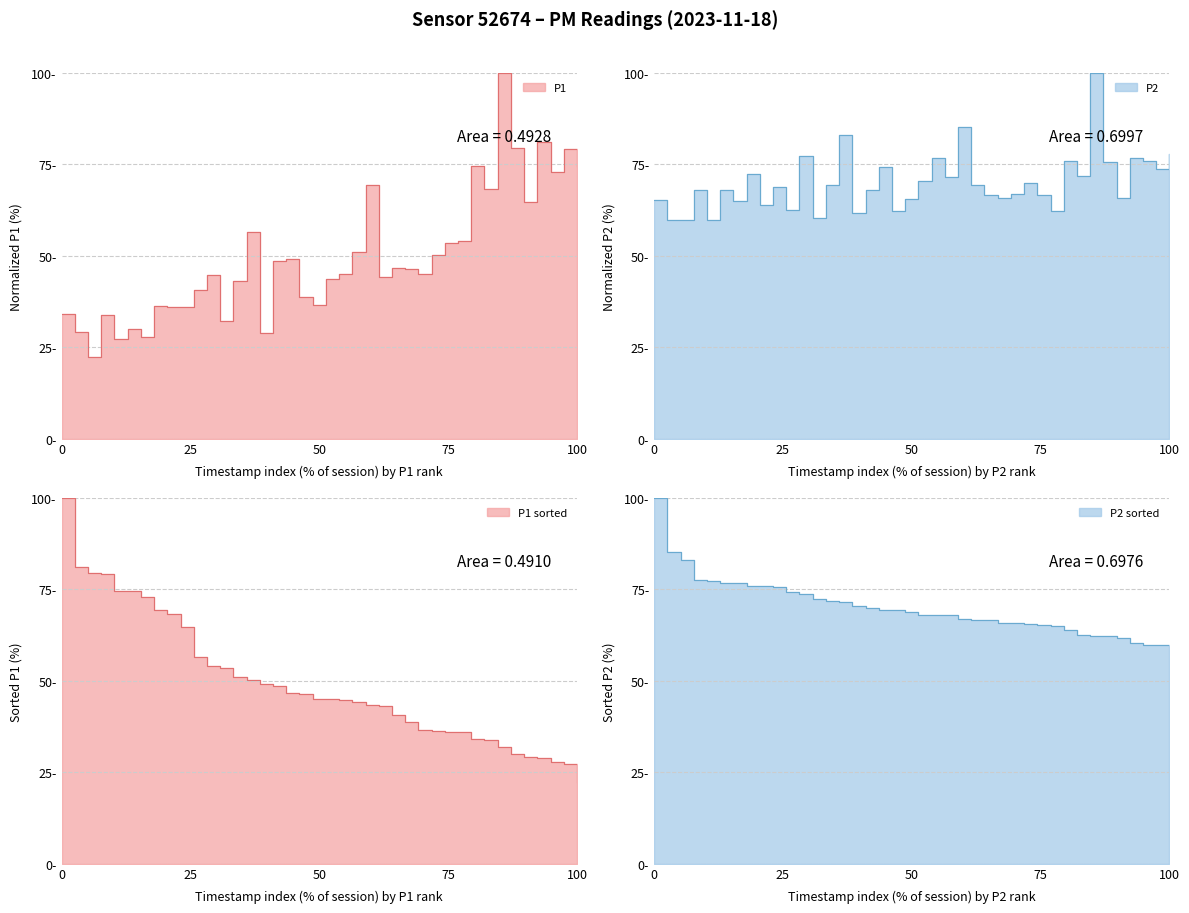

Reading left to right, what are all the values shown in this chart?

P1: 34.1	29.2	22.4	33.9	27.3	29.9	27.8	36.4	35.9	35.9	40.5	44.7	32.0	43.1	56.6	29.0	48.6	49.1	38.7	36.5	43.5	45.1	51.1	69.4	44.2	46.7	46.5	45.1	50.2	53.5	54.1	74.6	68.3	100.0	79.5	64.8	81.1	73.0	79.3	74.6
P2: 65.2	59.7	59.9	68.1	59.9	68.0	65.1	72.2	63.8	68.8	62.6	77.3	60.3	69.5	83.1	61.7	68.1	74.2	62.4	65.5	70.5	76.8	71.6	85.3	69.3	66.6	65.8	66.9	70.0	66.6	62.4	76.0	71.7	100.0	75.6	65.8	76.7	76.0	73.9	77.7